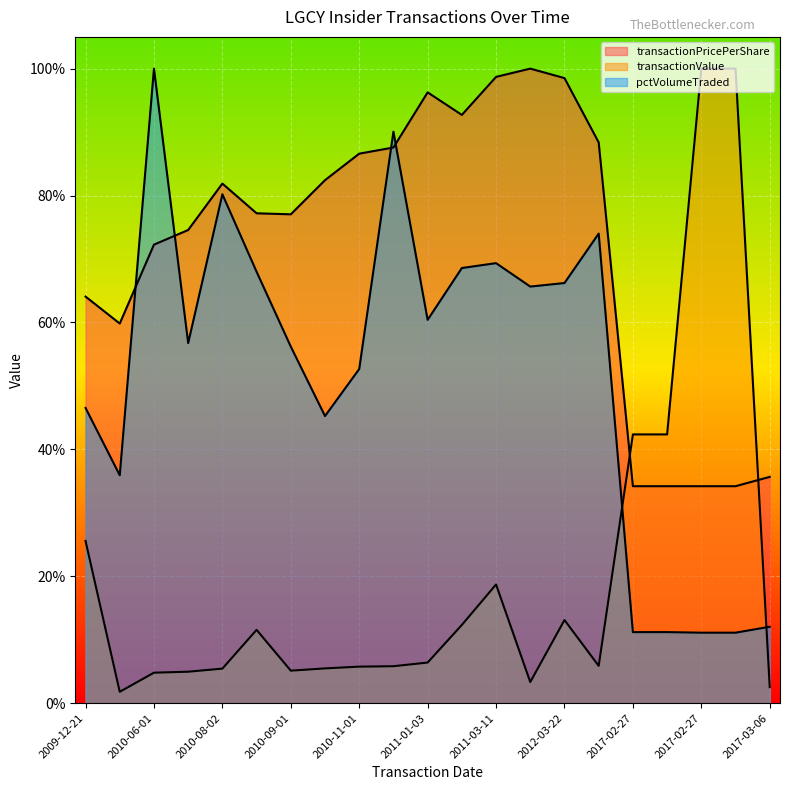

In transactionPricePerShare, how many points are lower than both neighbors (excluding endpoints)?

3